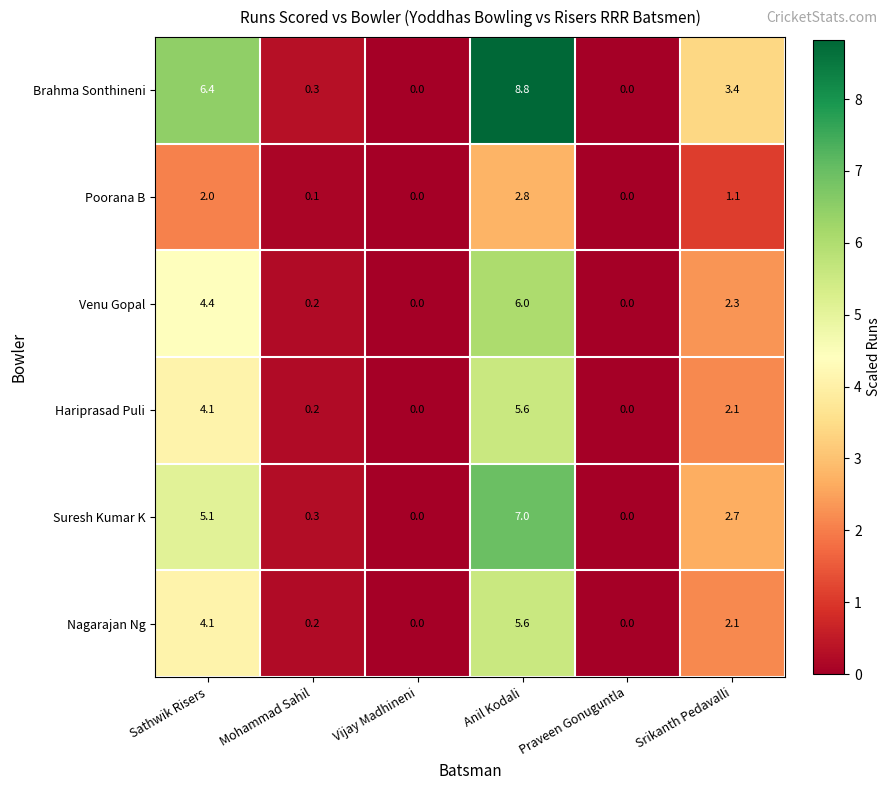

Which series has the widest spread of values?

Brahma Sonthineni